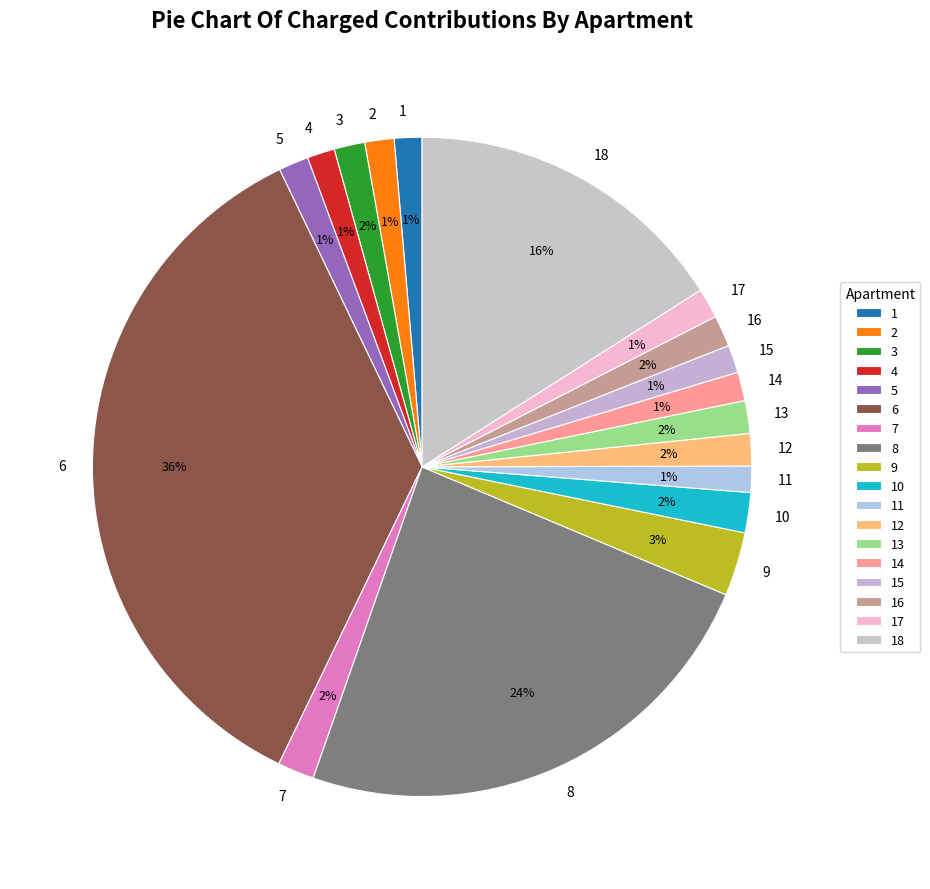

The 18 slice represents 10% of the pie. True or false?

False